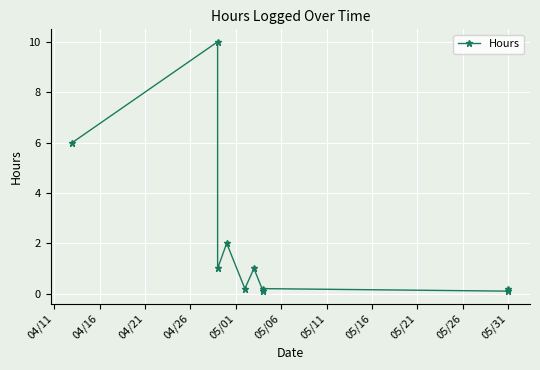

How many points are higher than both their immediate neighbors (excluding endpoints)?

4